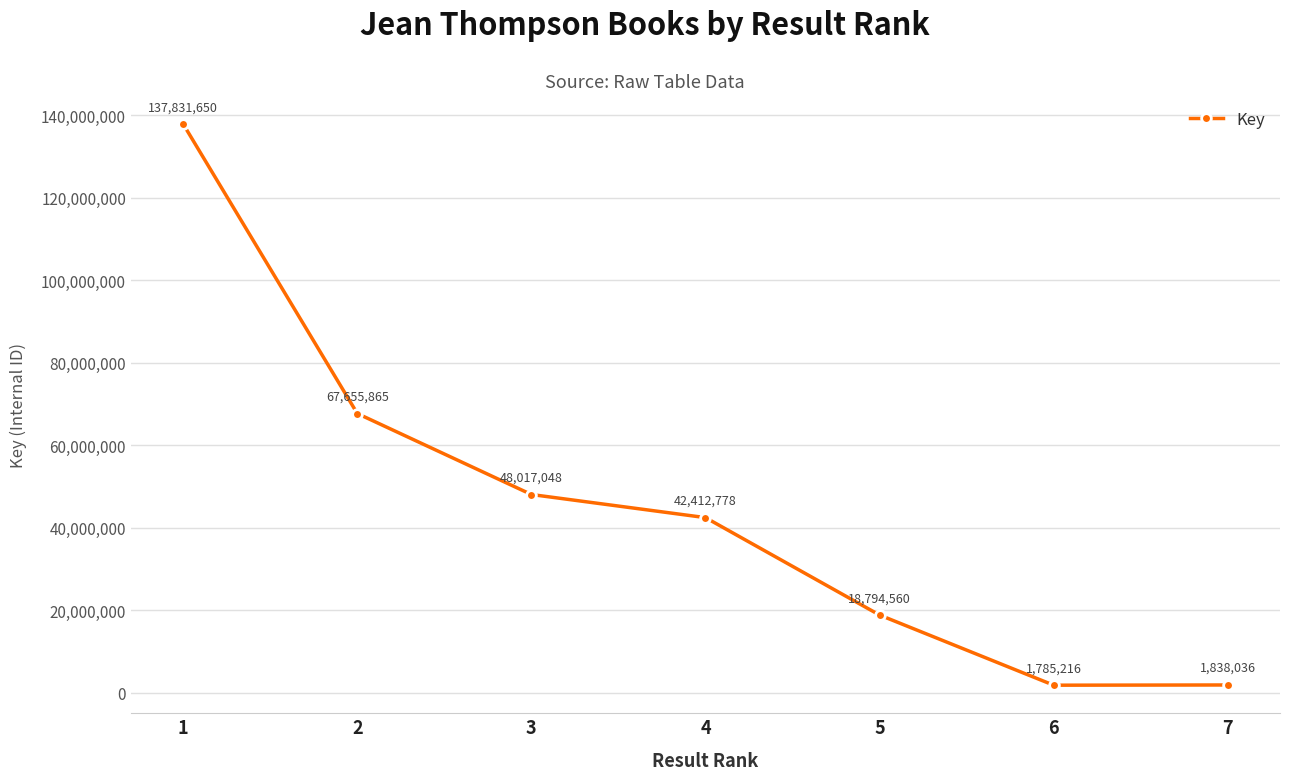

The value at 3 is 69471740. True or false?

False